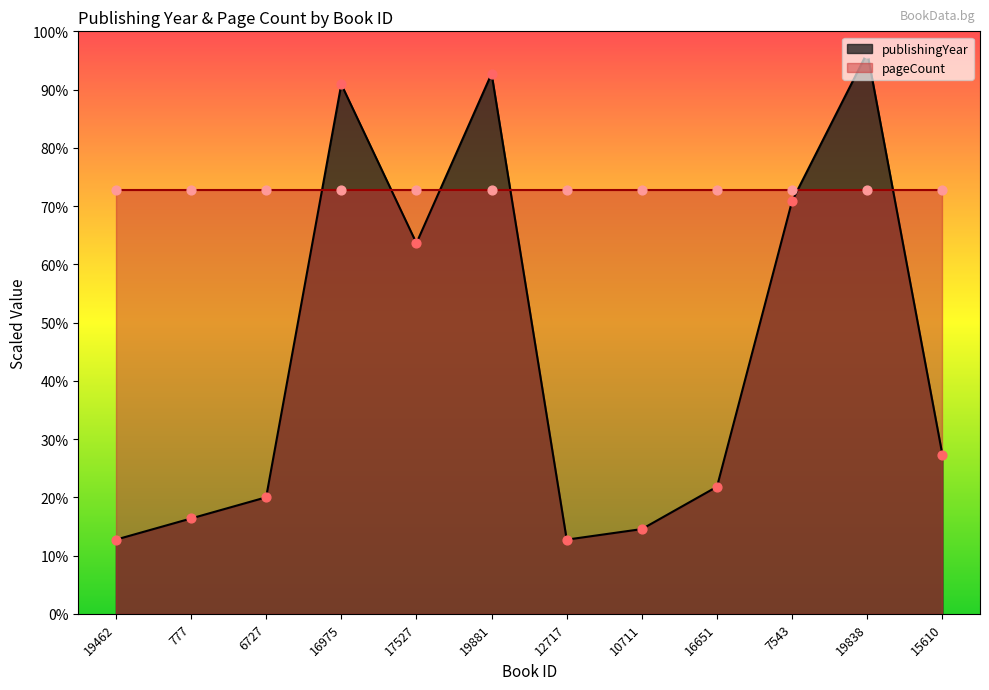

What is the change in value from 777 to 6727?

+3.6